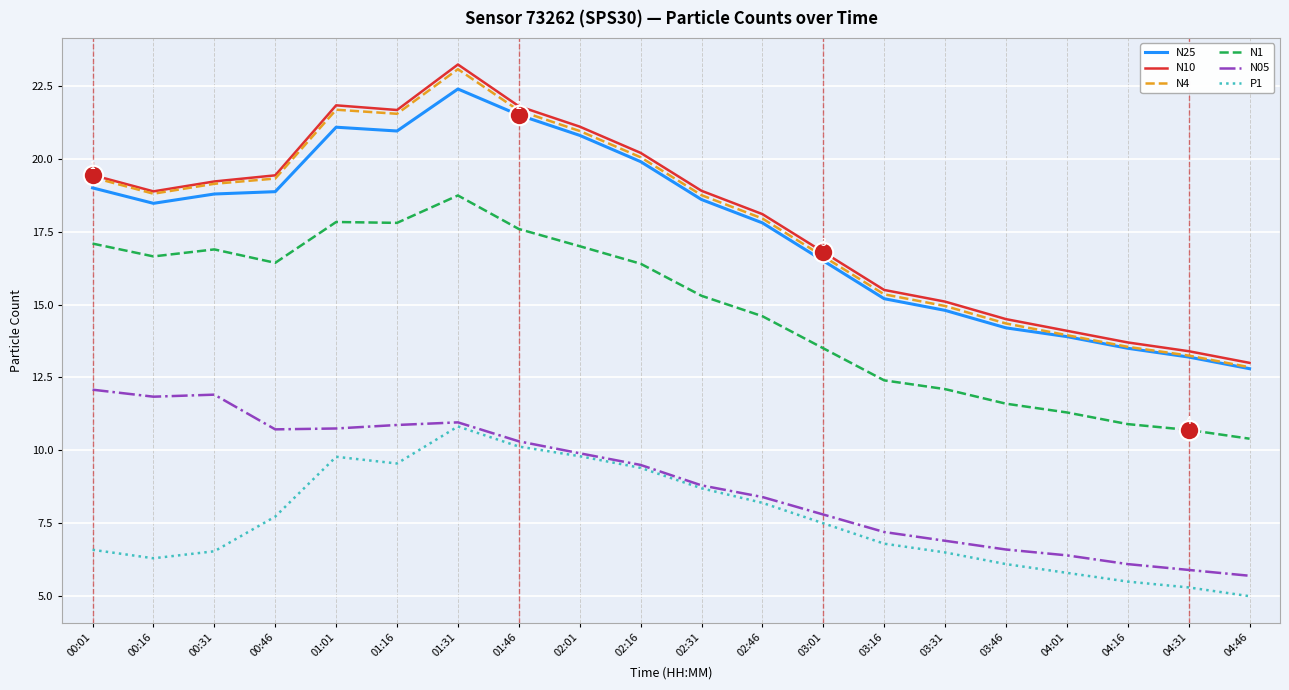

What is the difference between the second highest and minimum values in the N4 series?

8.8